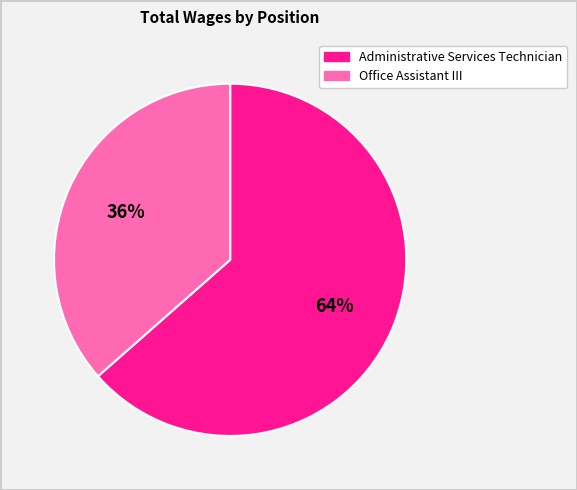

Is Office Assistant III the majority of the pie?

No